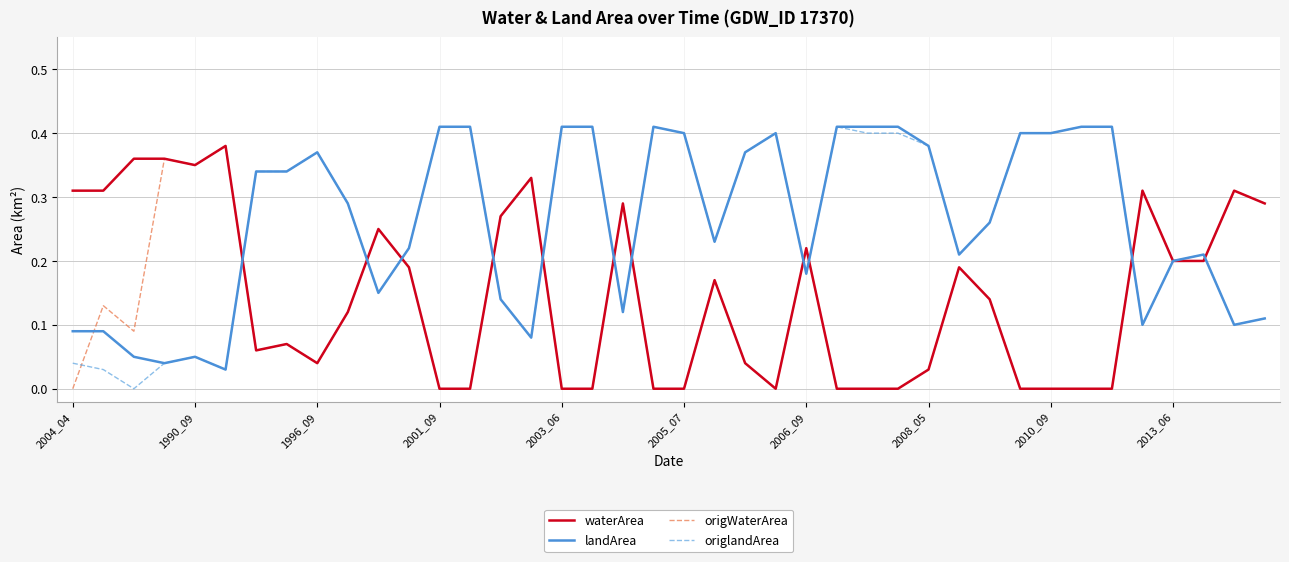

Which series has the largest range (max minus min)?

origlandArea